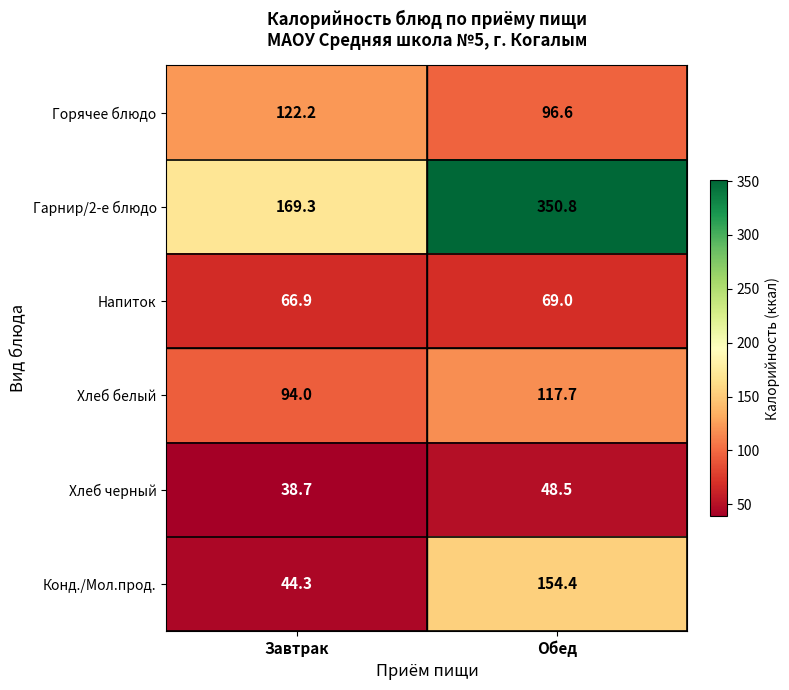

How many data points does each series have?

2